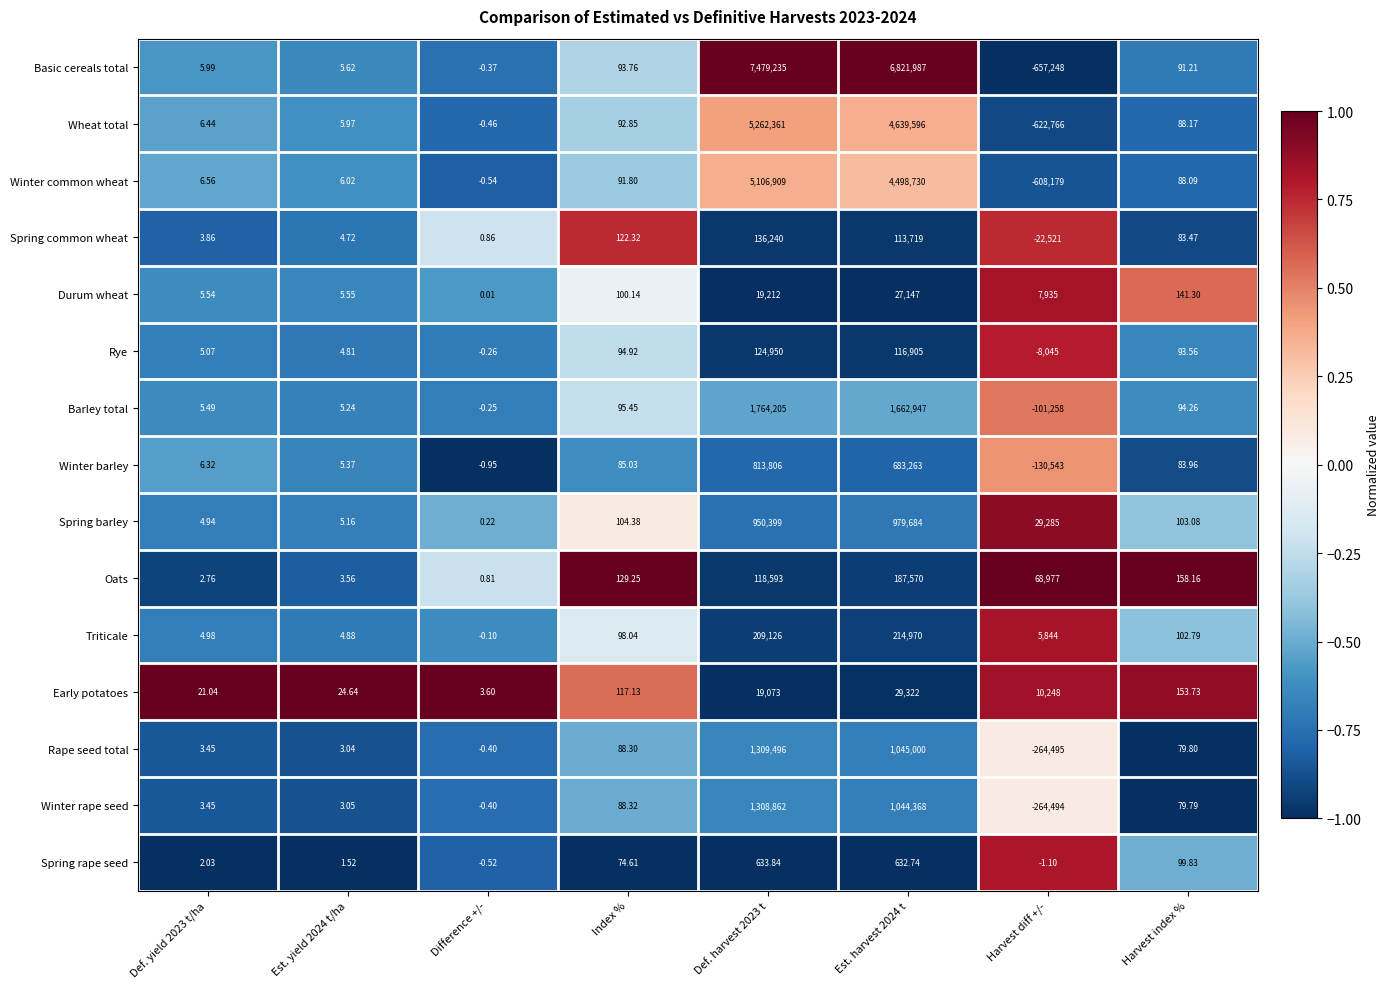

Which series has the largest range (max minus min)?

Basic cereals total